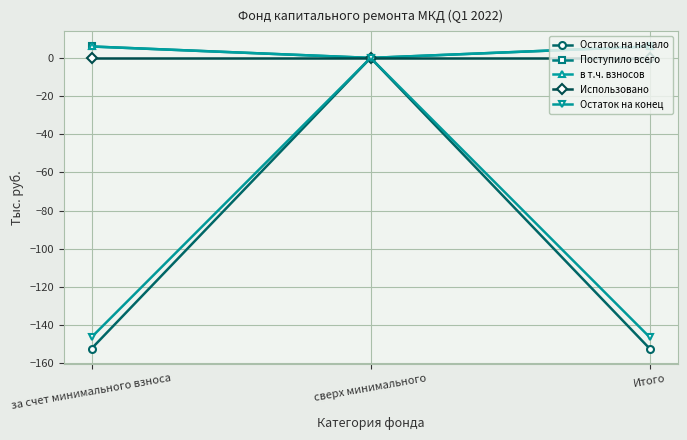

What is the smallest value displayed?

-152.3